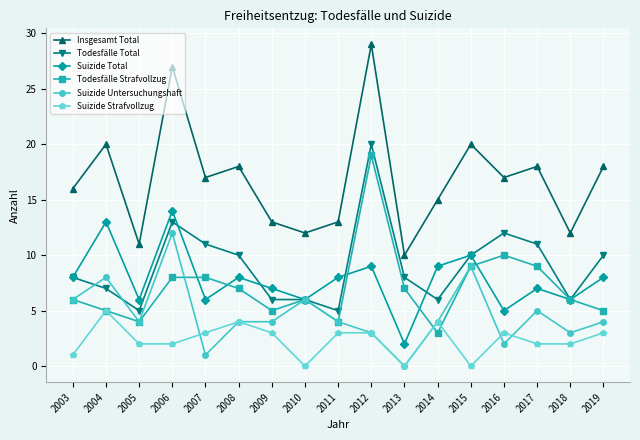

True or false: Insgesamt Total has a value of 11 at 2005.

True